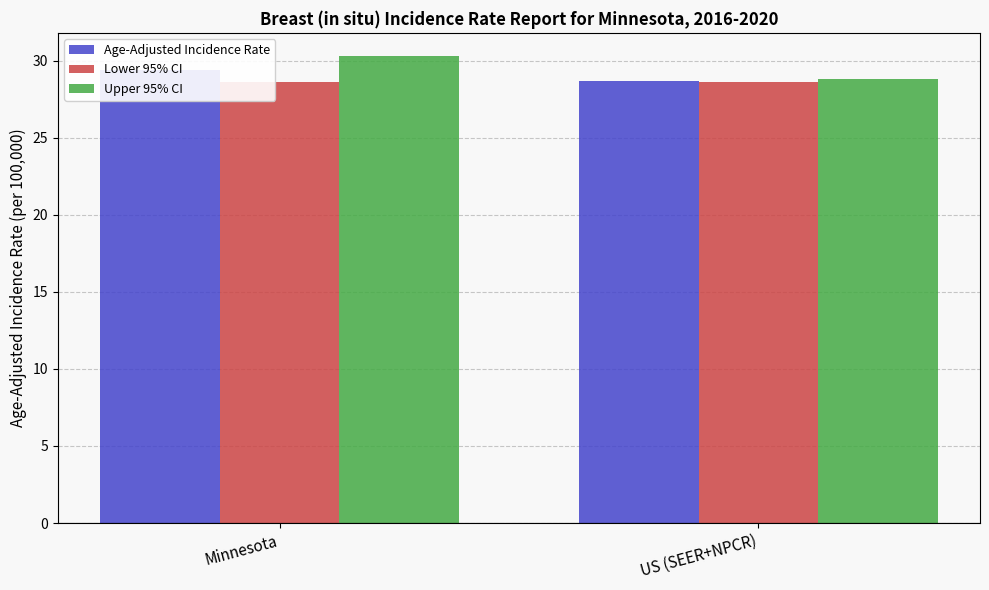

What is the total value across all series at US (SEER+NPCR)?

86.1